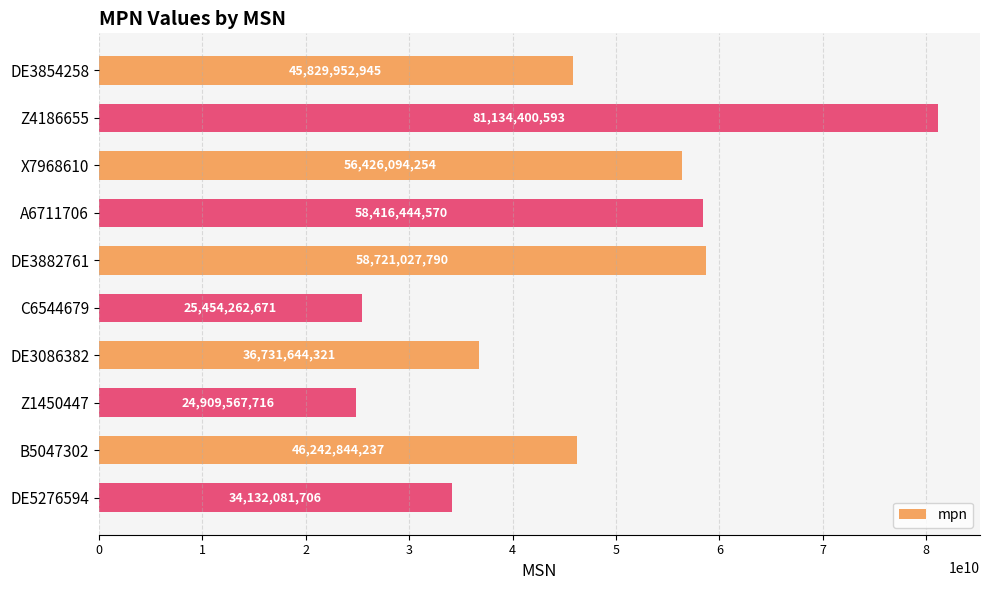

Rank the categories by value from highest to lowest.

Z4186655, DE3882761, A6711706, X7968610, B5047302, DE3854258, DE3086382, DE5276594, C6544679, Z1450447